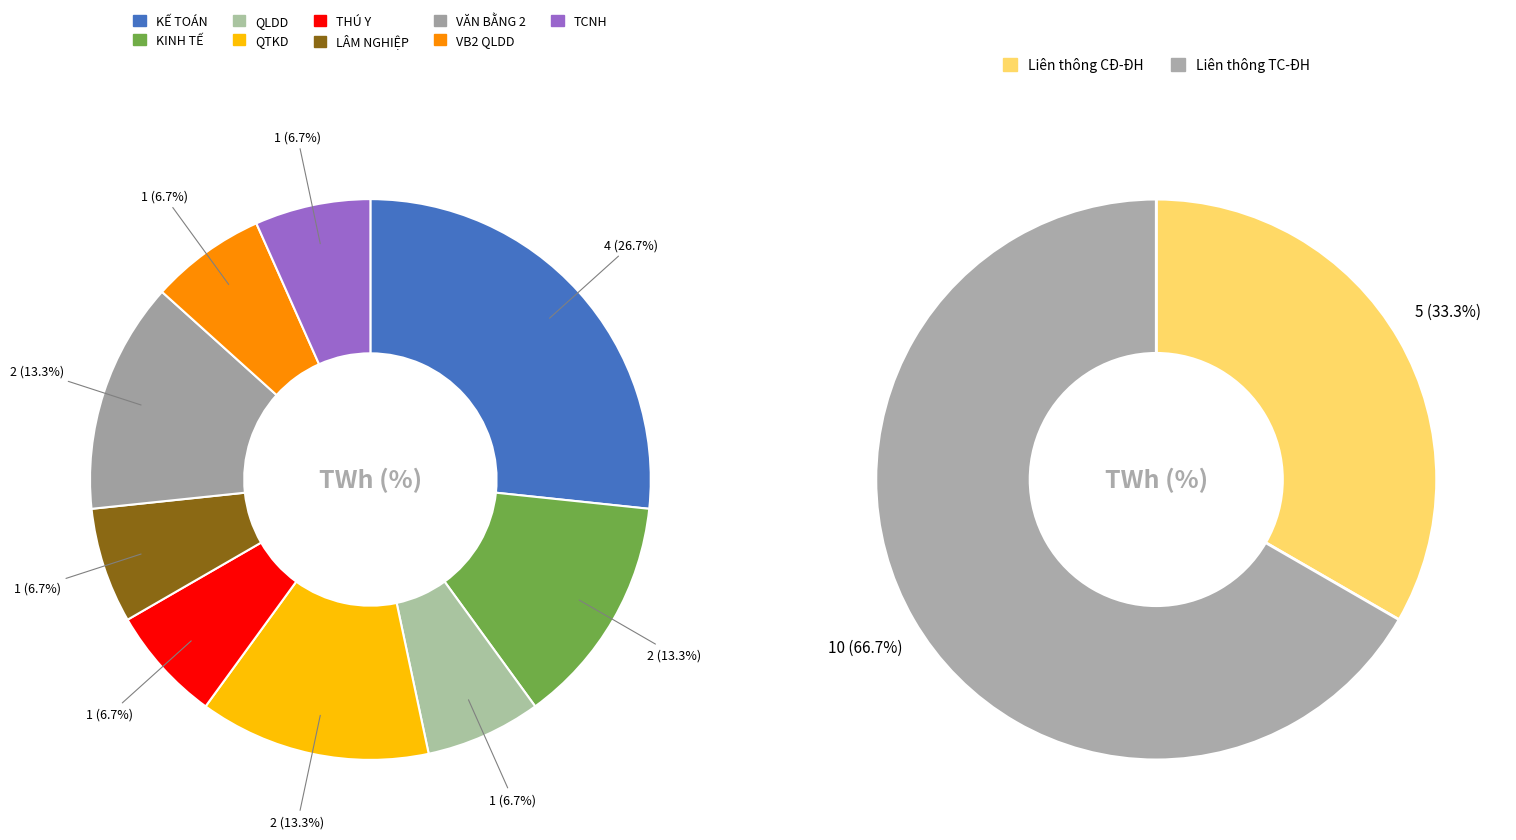

To the nearest percent, what is the difference between the largest and smallest slice percentages?

20%